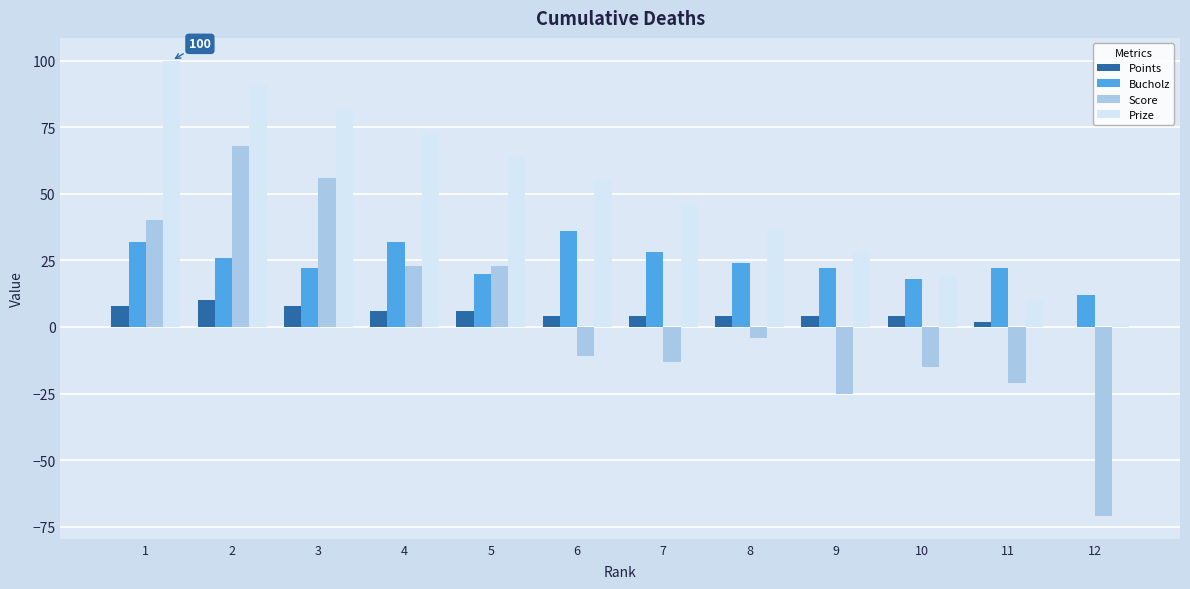

At which category is the sum across all series the highest?

2